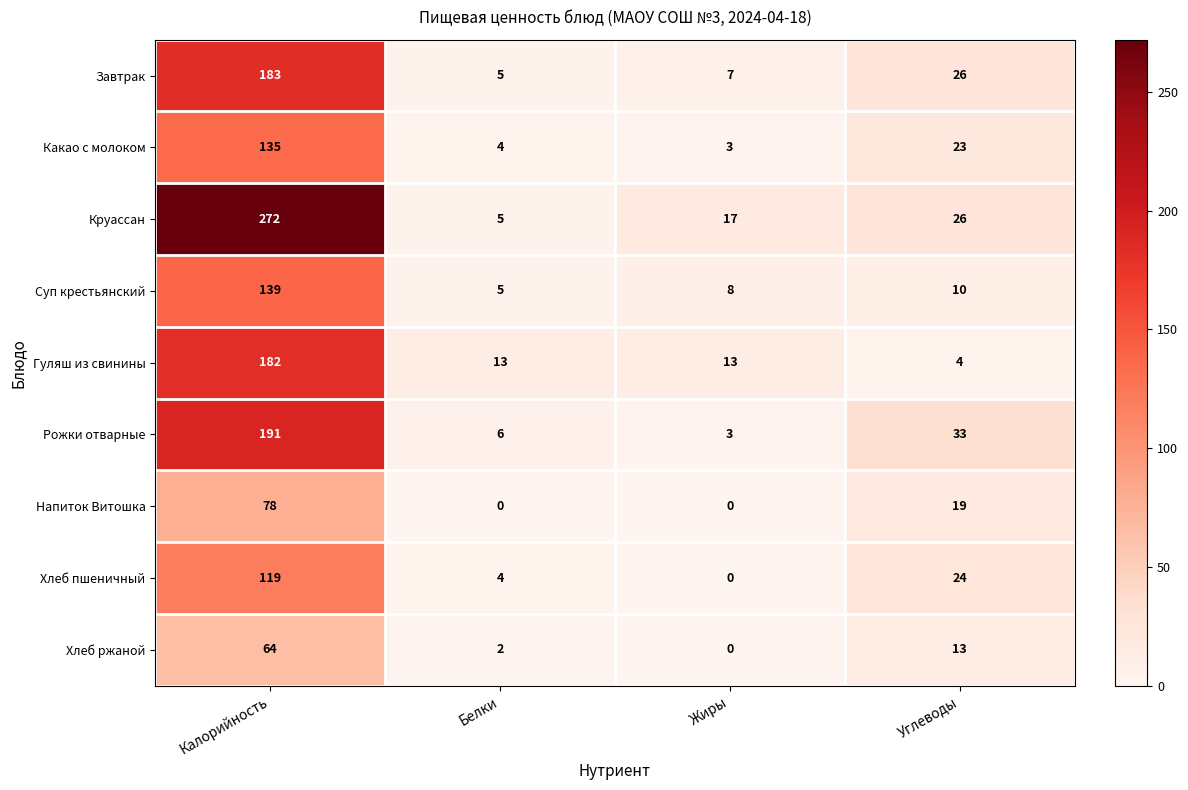

What is the difference between the second highest and minimum values in the Суп крестьянский series?

5